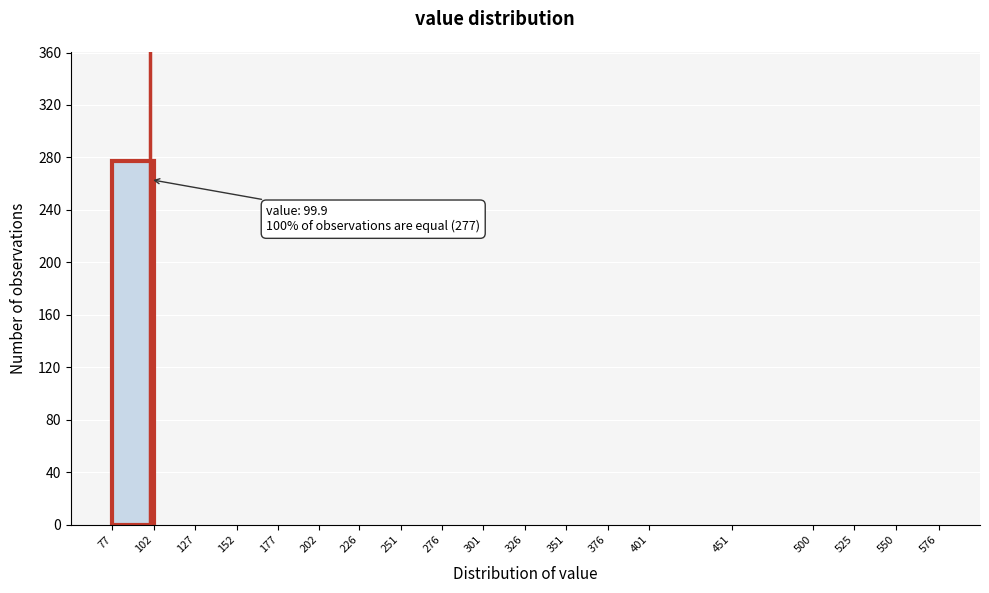

Which range on the x-axis has the tallest bar?

77 to 102